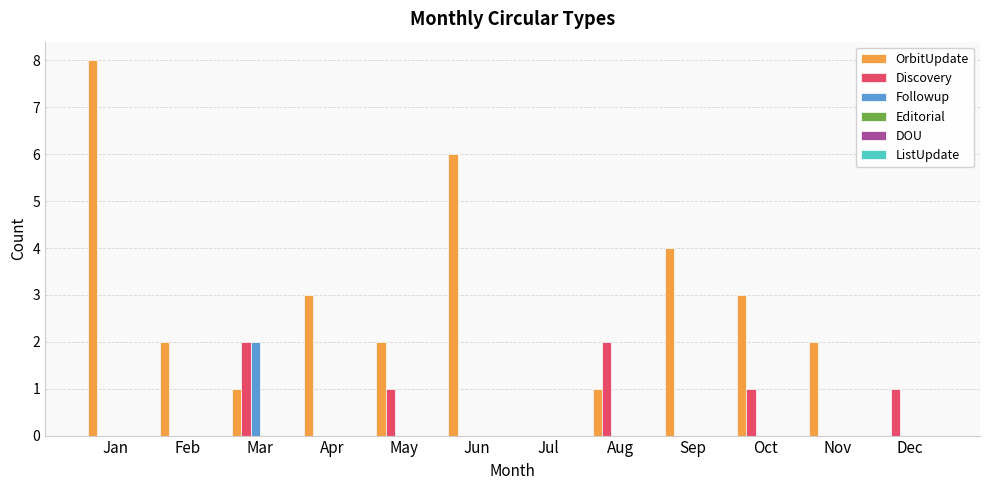

What is the greatest value displayed?

8